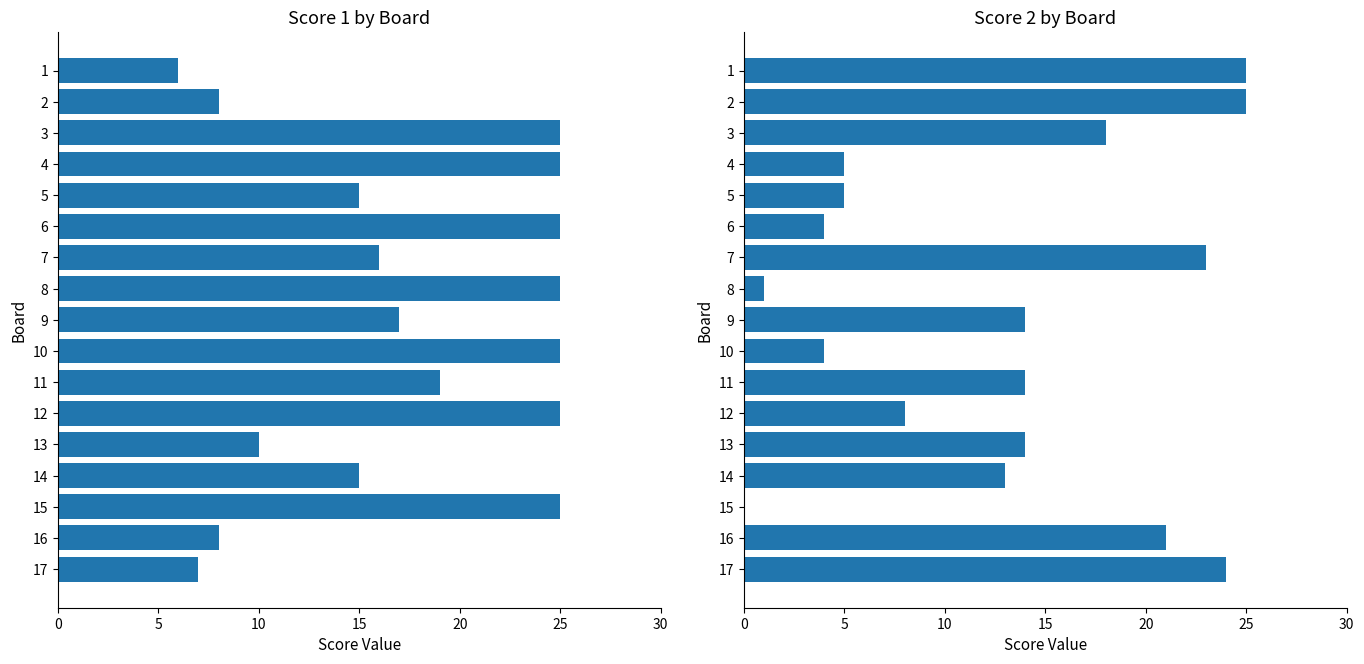

How many bars are there in total?

34